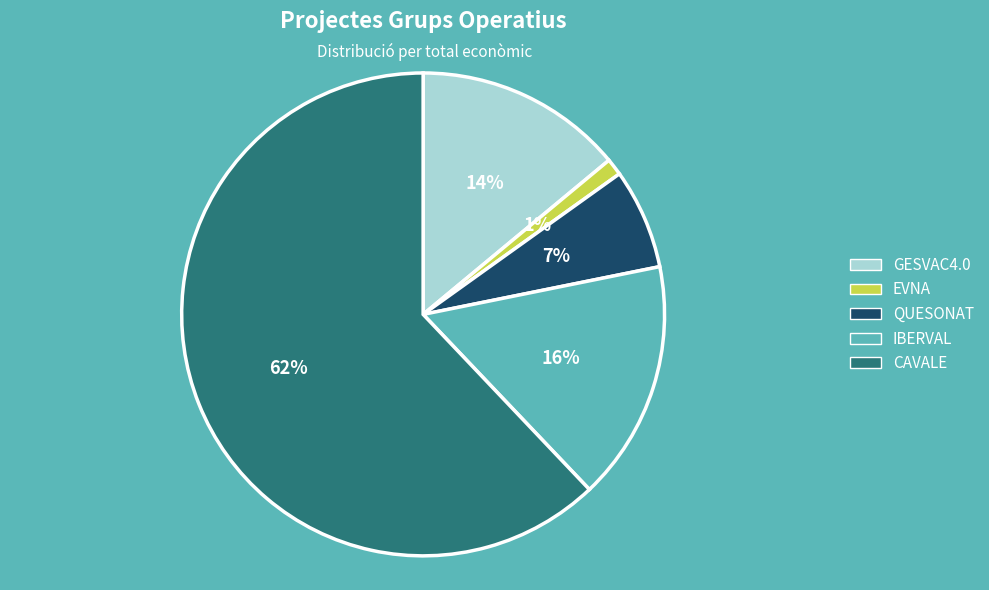

Count the number of slices in the pie.

5